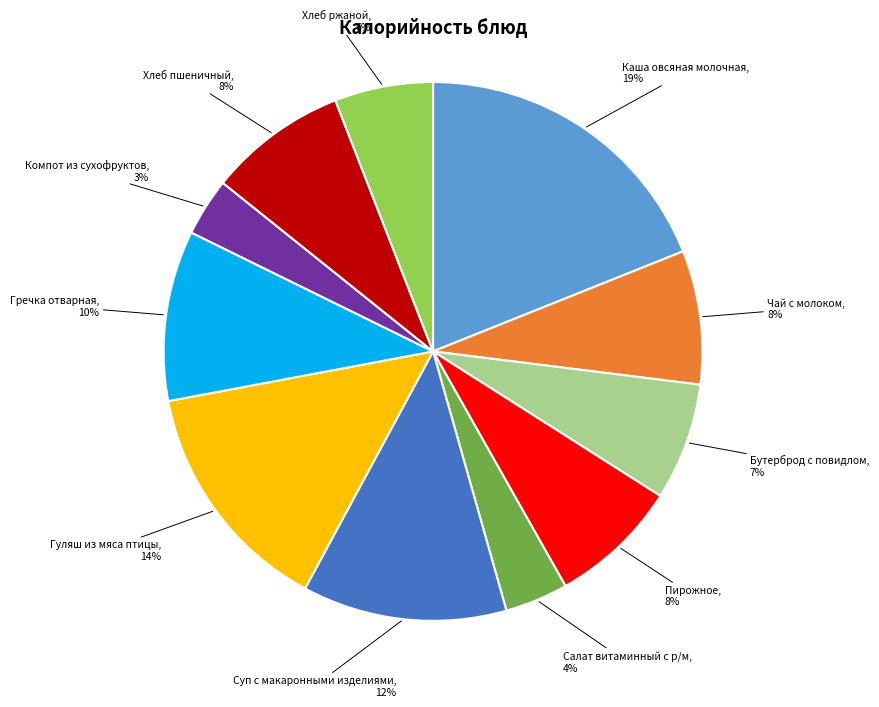

True or false: Хлеб ржаной accounts for 11% of the total.

False